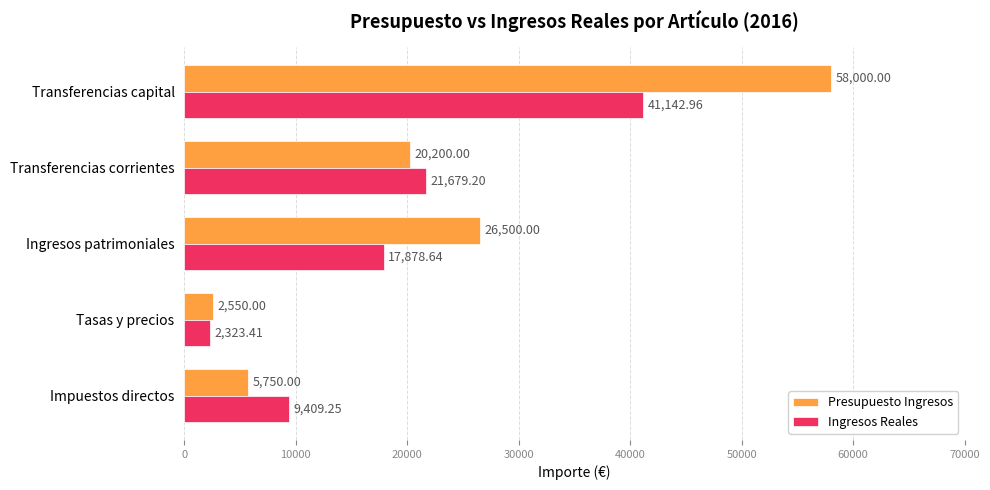

List the series in order of their peak value, highest first.

Presupuesto Ingresos, Ingresos Reales